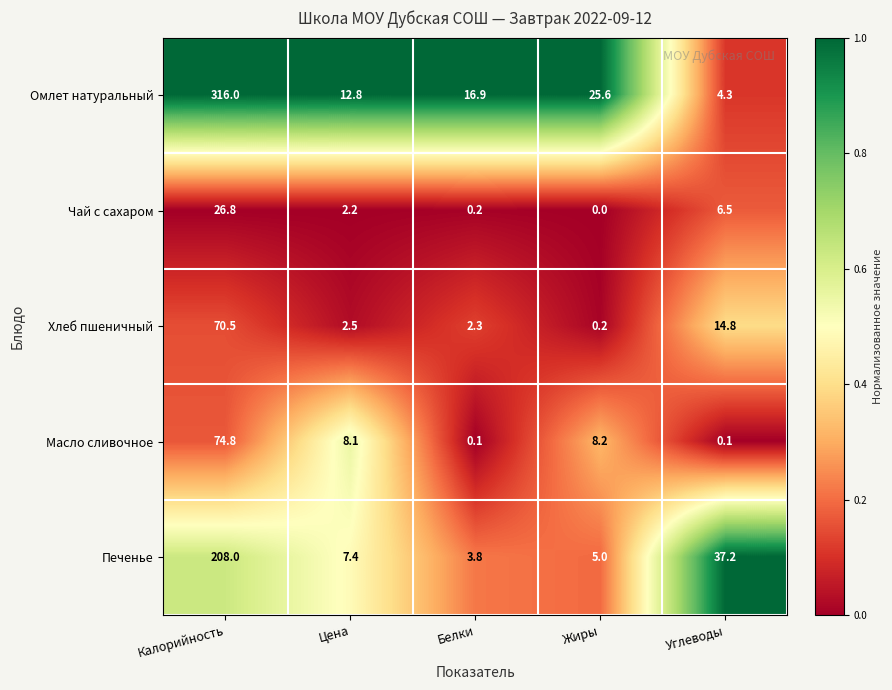

Is the value of Омлет натуральный at Белки greater than the value of Масло сливочное at Белки?

Yes